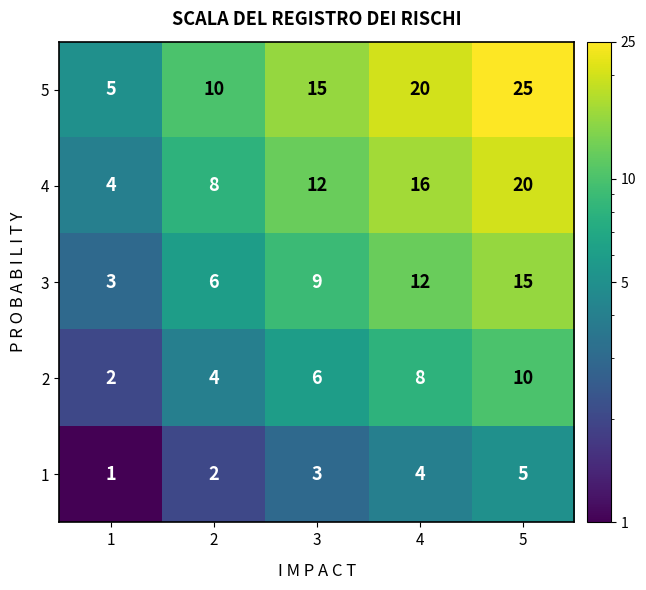

What is the difference between the highest and lowest values at 3?

12